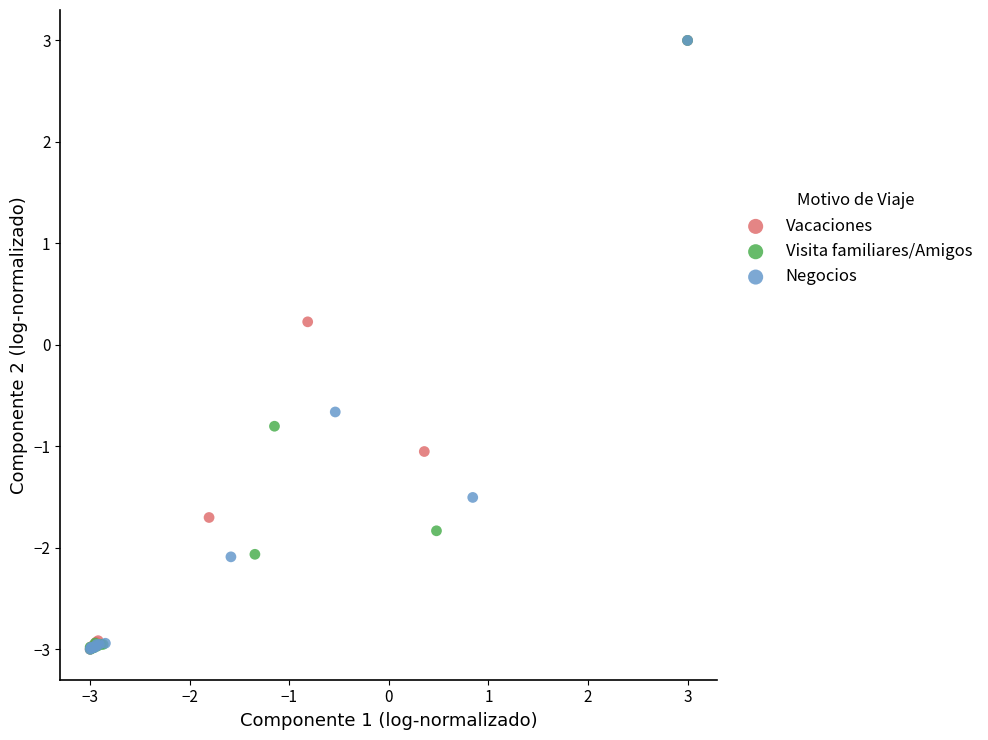

What are all the series names shown in the legend?

Vacaciones, Visita familiares/Amigos, Negocios